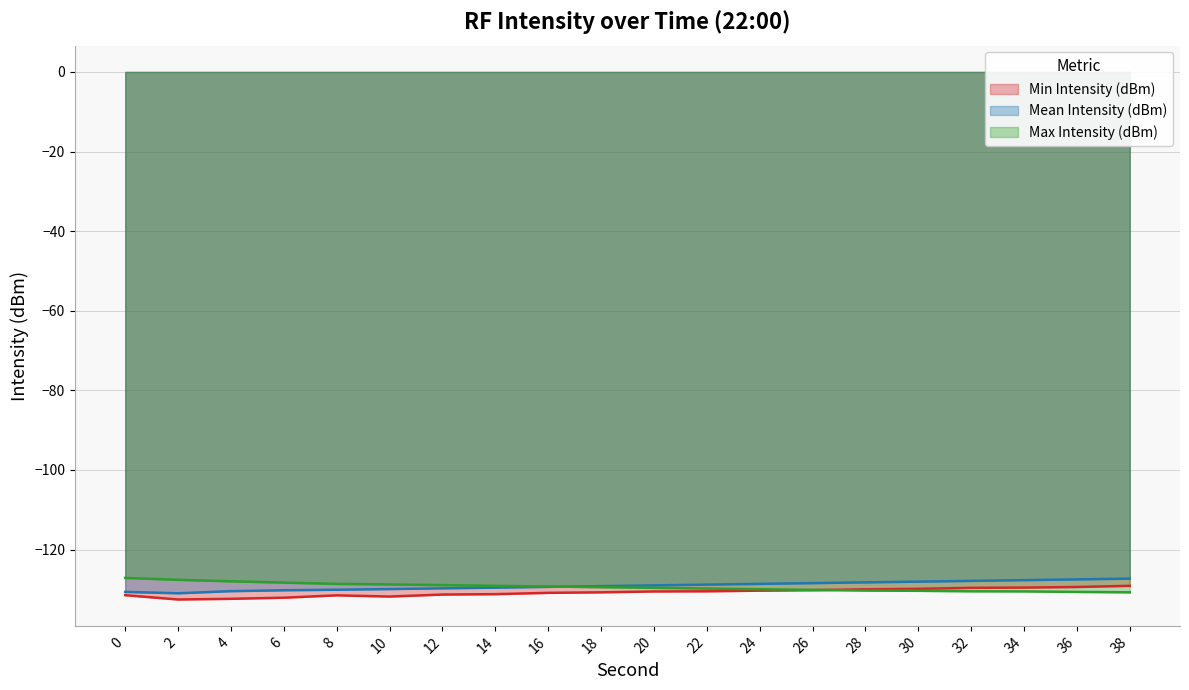

True or false: Min Intensity (dBm) and Max Intensity (dBm) cross at least once.

True